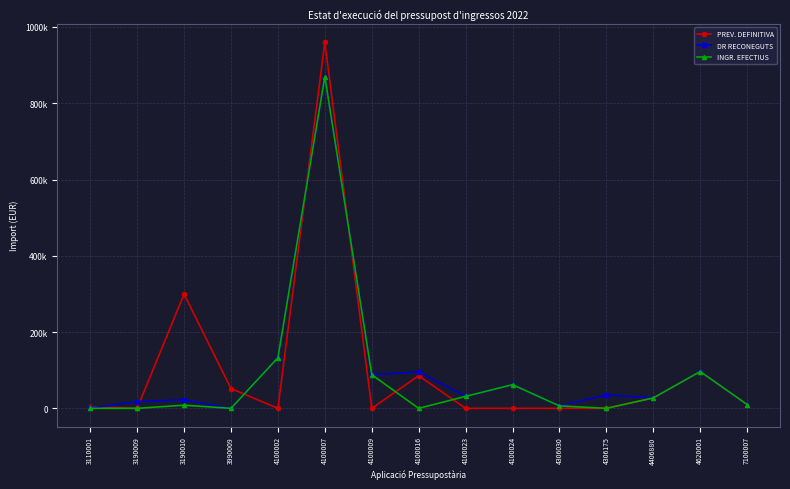

True or false: PREV. DEFINITIVA has a value of 11046.9 at 4406880.

False